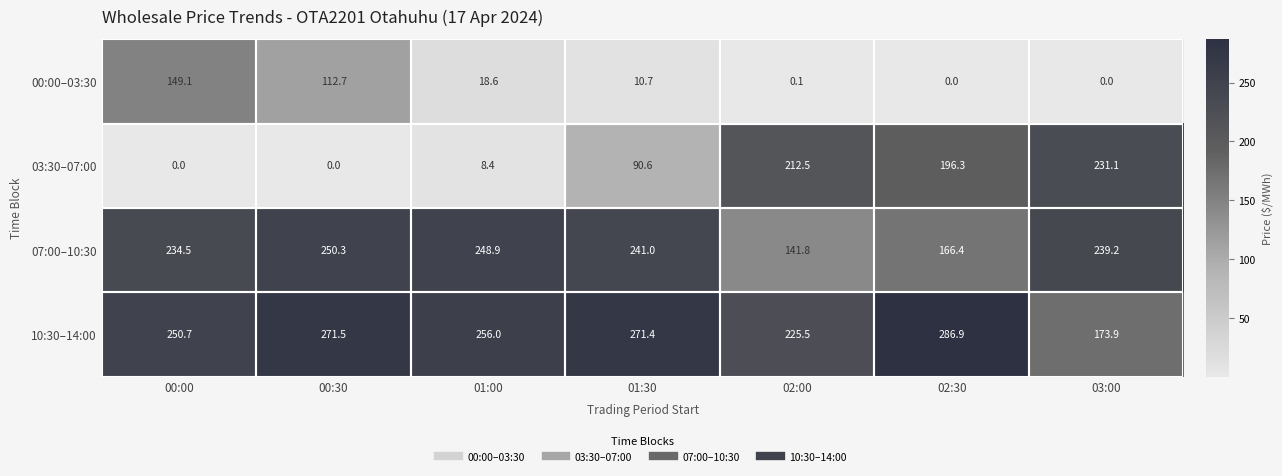

What is the maximum value shown in the chart?

286.9